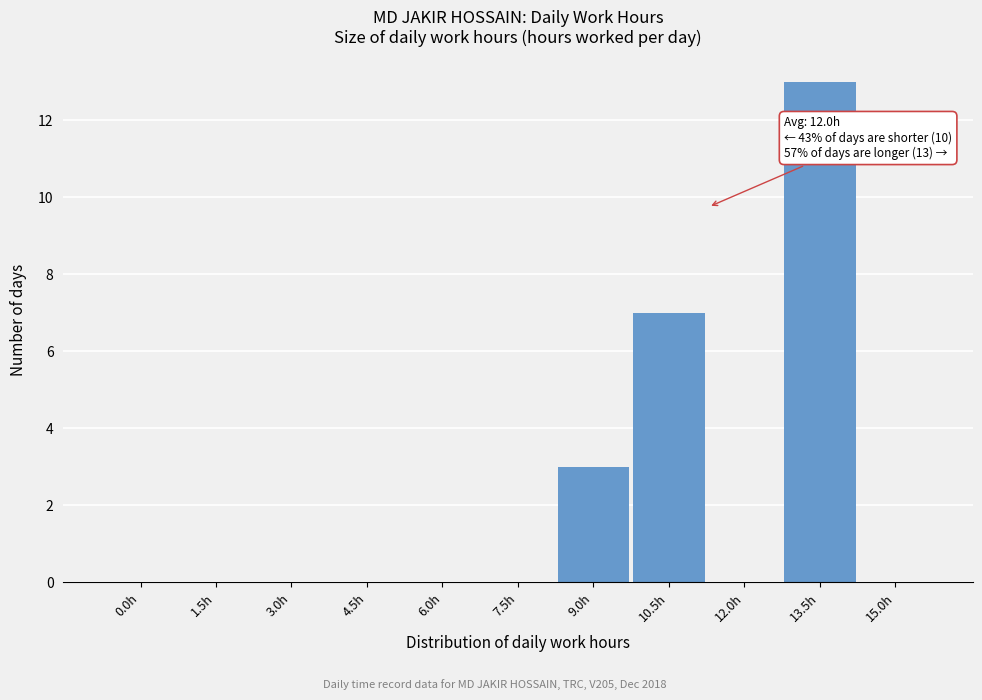

Reading right to left, transcribe all the data shown in this chart.

15.0h=0	13.5h=13	12.0h=0	10.5h=7	9.0h=3	7.5h=0	6.0h=0	4.5h=0	3.0h=0	1.5h=0	0.0h=0